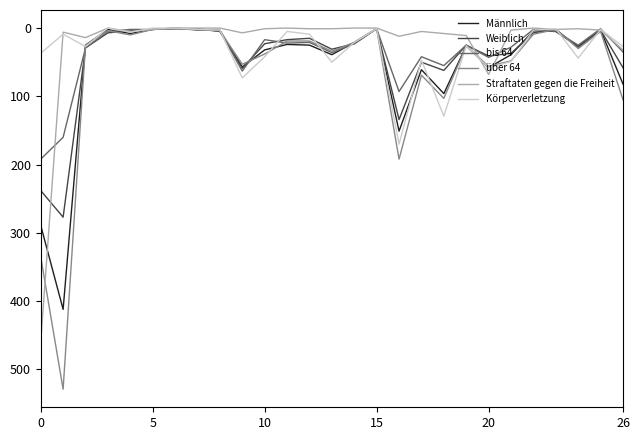

What is the greatest value displayed?

529